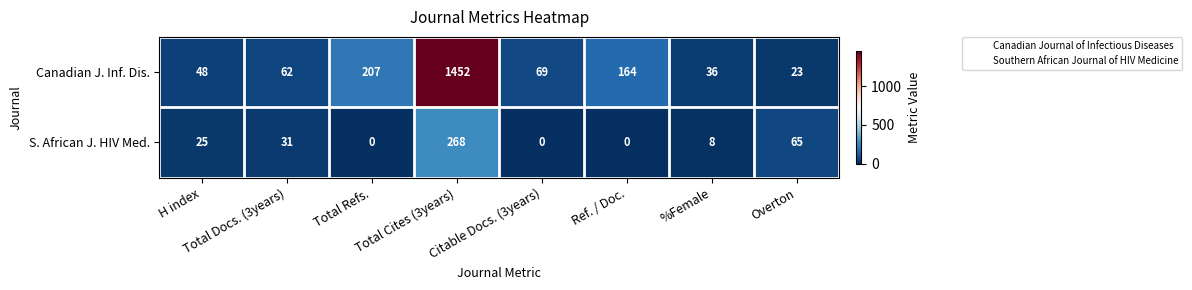

What is the total value across all series at Total Docs. (3years)?

93